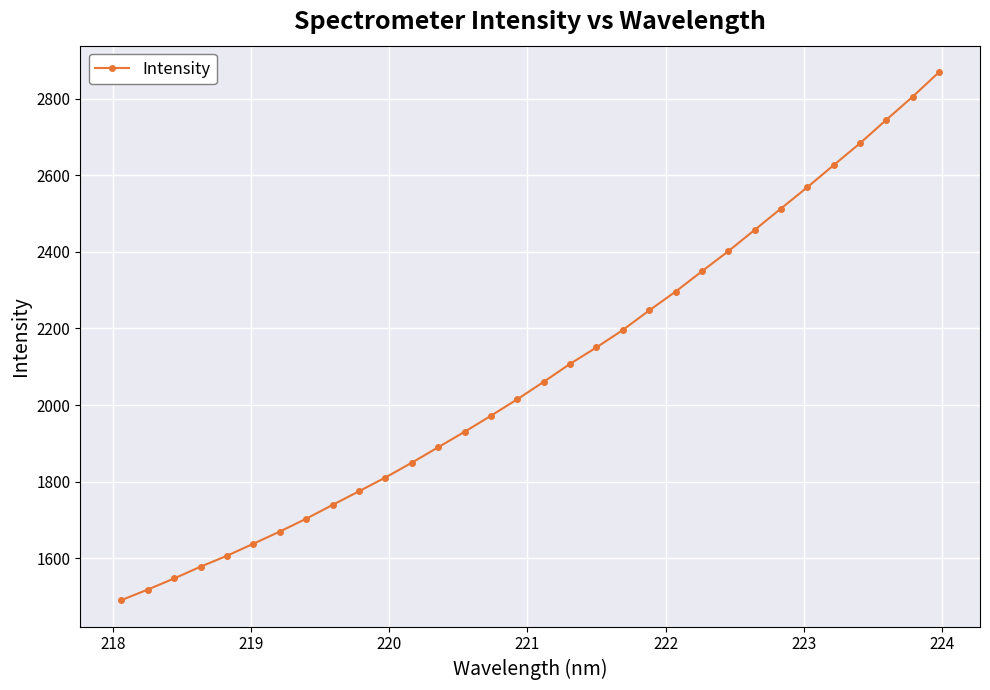

What is the average value?

2087.8